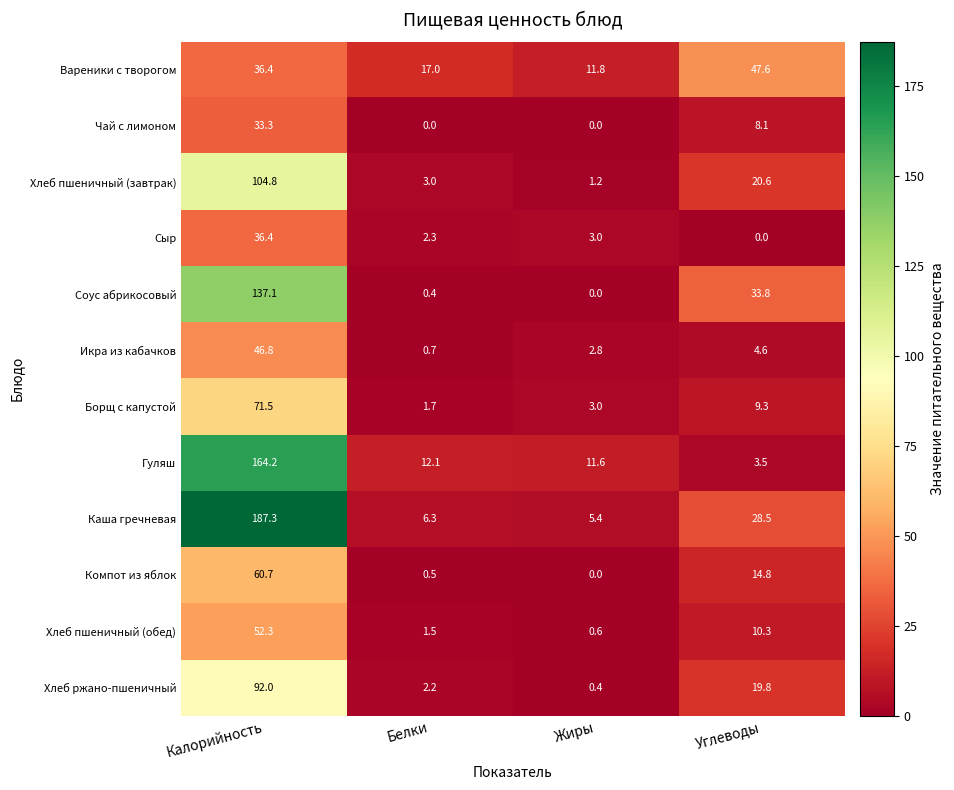

Read the Соус абрикосовый value at Белки.

0.4